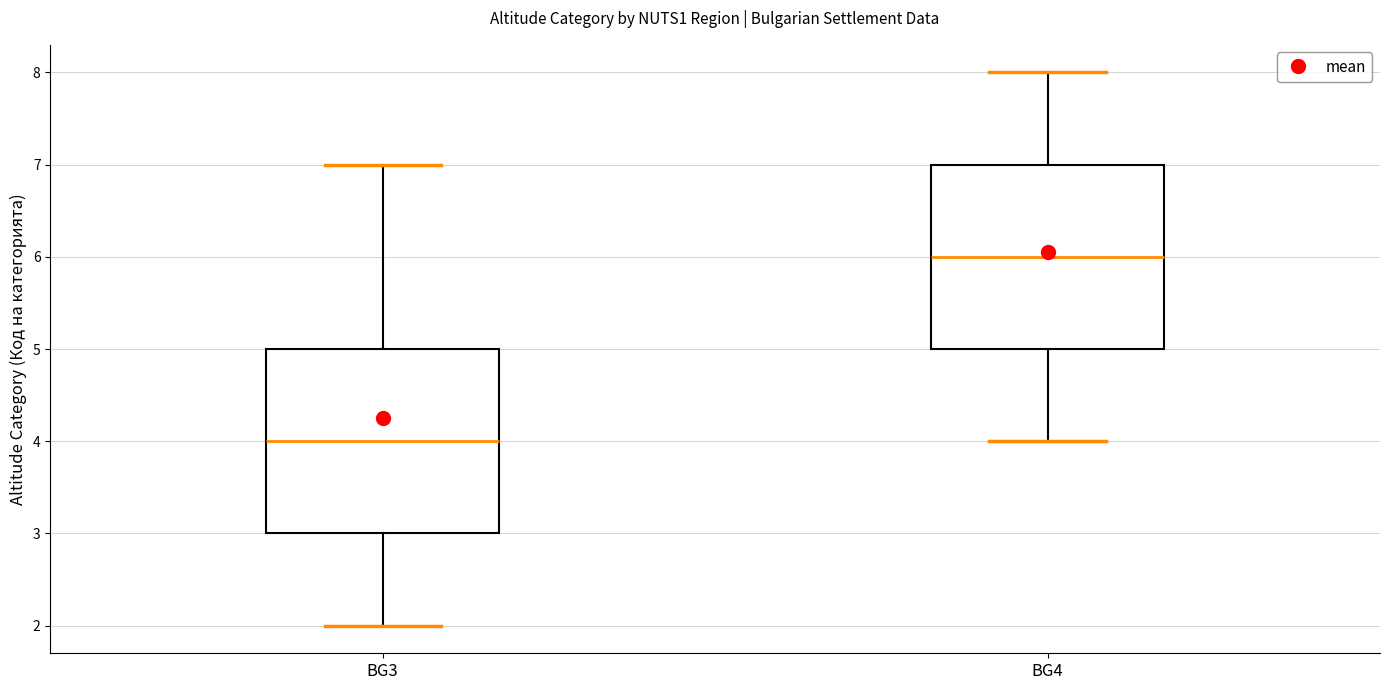

Reading left to right, read every box against the y-axis: the position of its median line, the range the box covers, and the ends of its whiskers. The values are not printed on the chart, so give them approximately, as read against the axis.

BG3: median 4, box 3 to 5, whiskers 2 to 7
BG4: median 6, box 5 to 7, whiskers 4 to 8